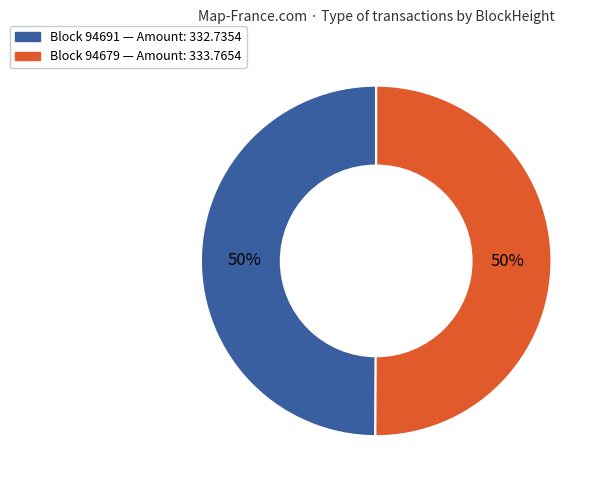

To the nearest percent, what is the difference between the largest and smallest slice percentages?

0%